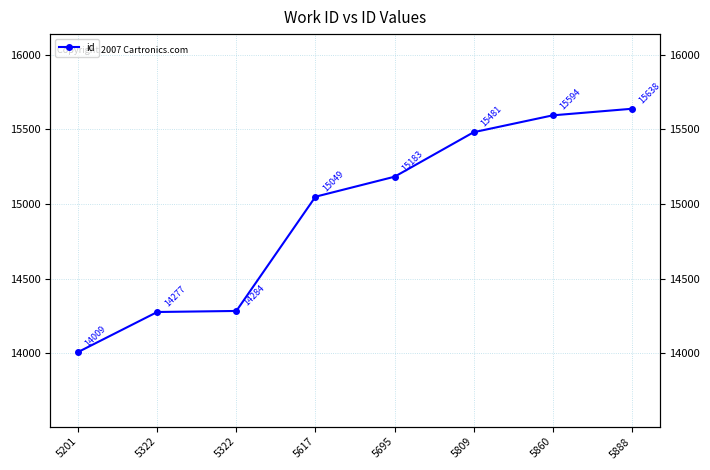

Where does the data first go above 15183?

5809